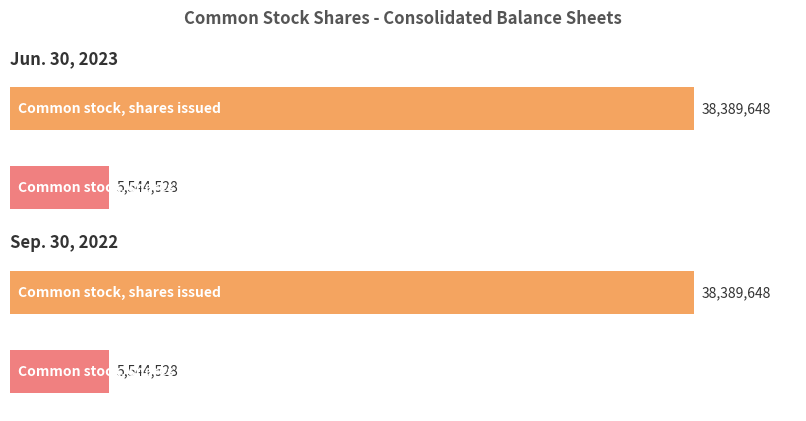

What value does the Sep. 30, 2022 series have at Common stock, shares issued?

38389648